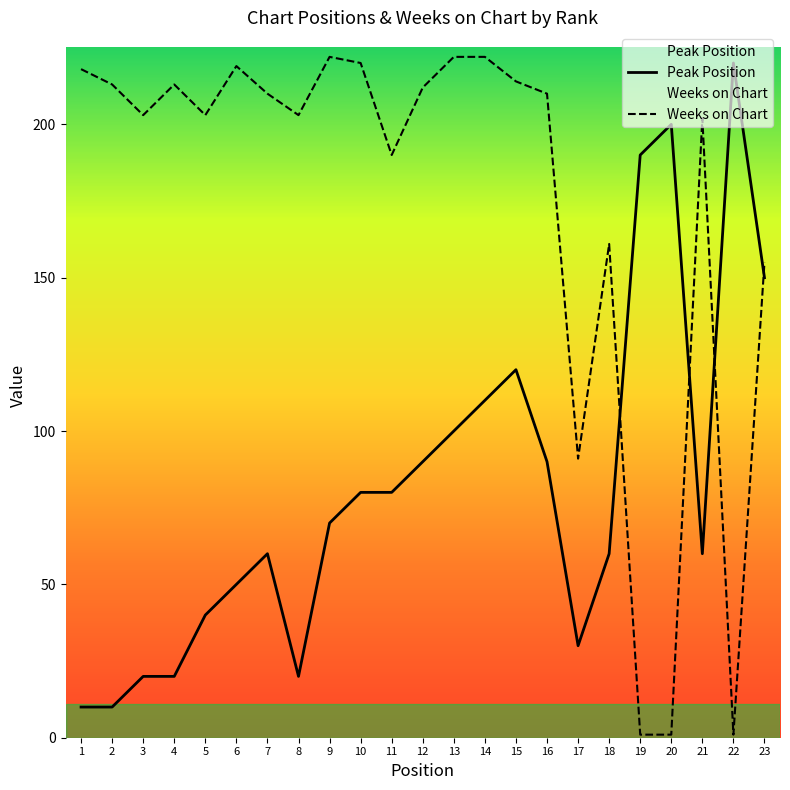

What is the sum of the Peak Position values at 14 and 19?

300